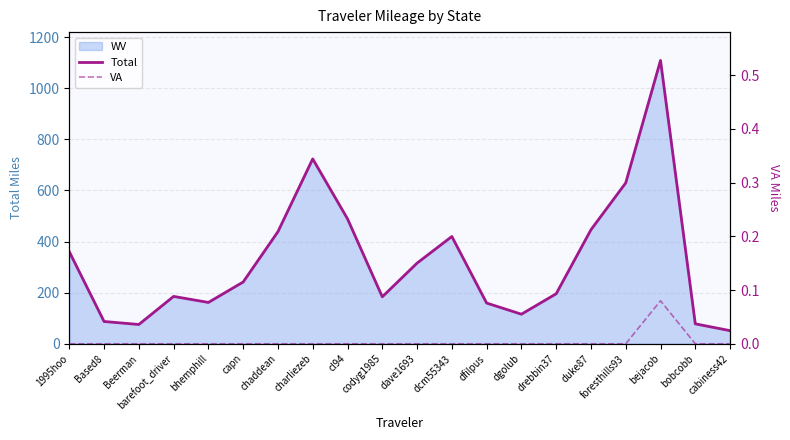

What is the value of the Total point at the 16th from the left?

446.3